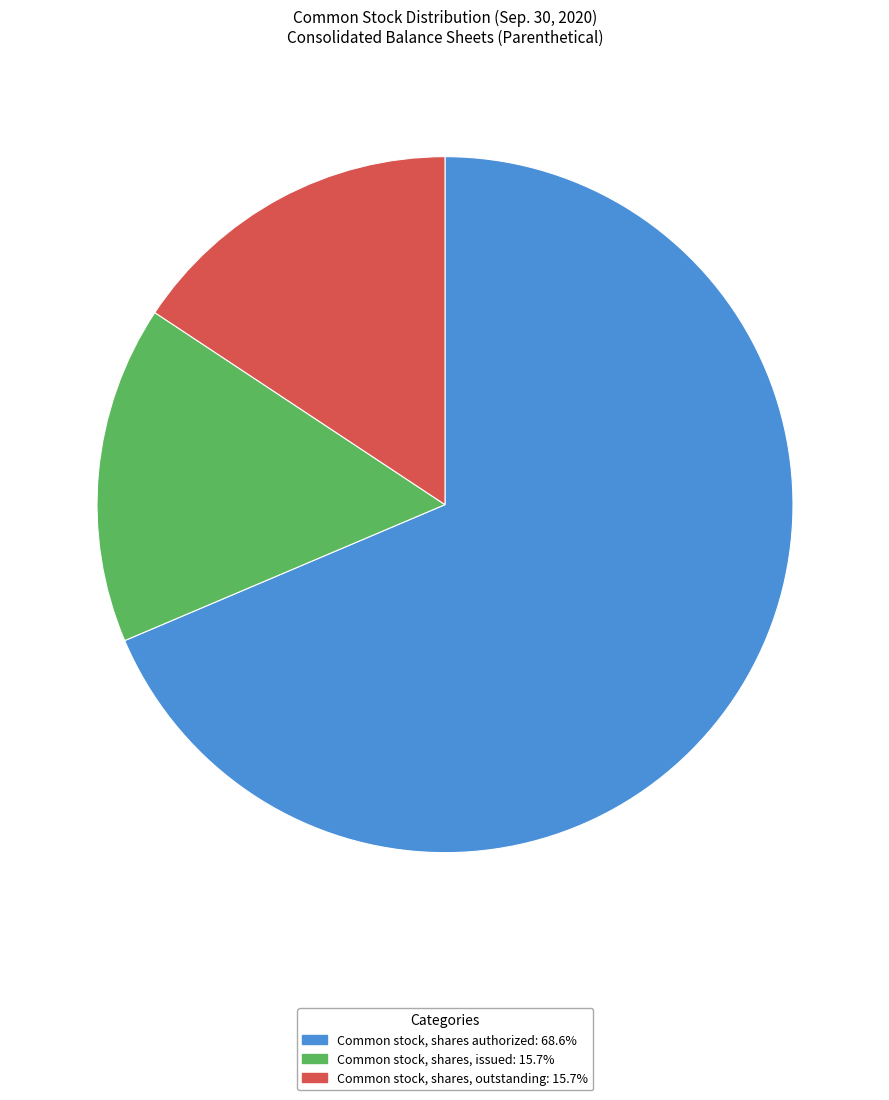

Is there any slice that represents more than half of the pie?

Yes